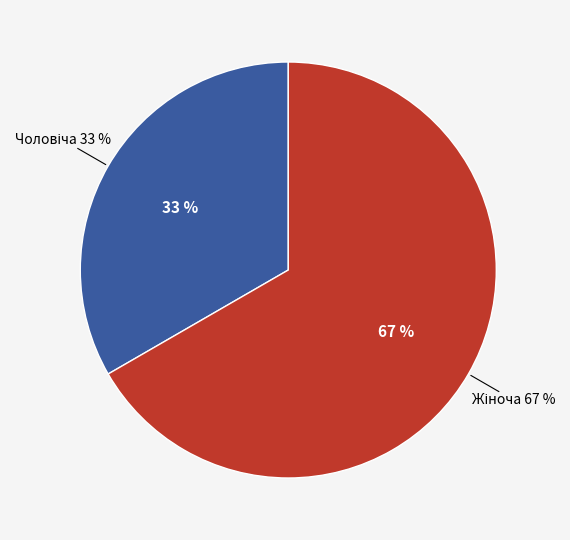

Approximately how many times larger is the value at Жіноча compared to Чоловіча?

2.0